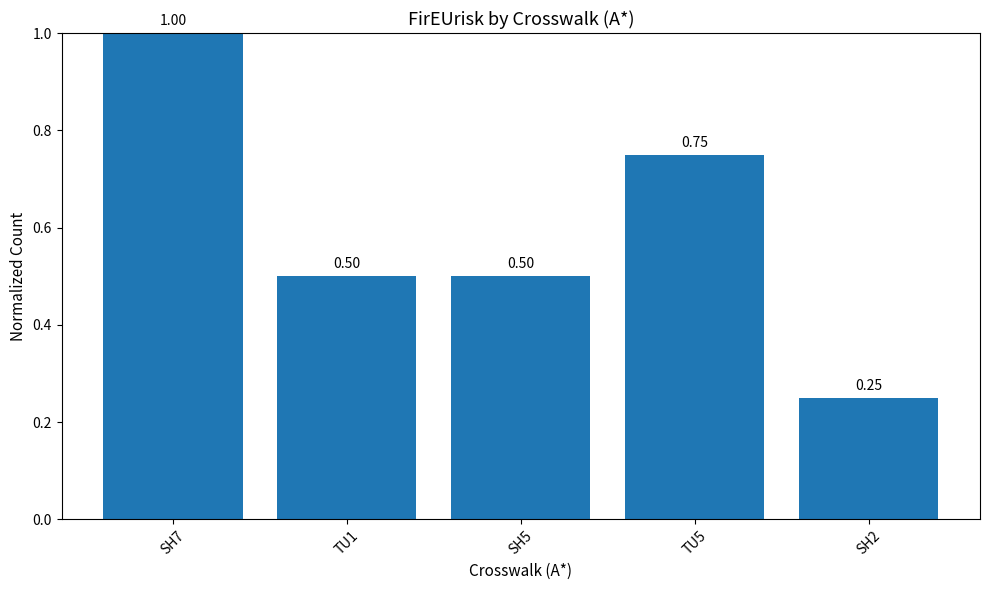

At which category does the chart reach its peak across all series?

SH7